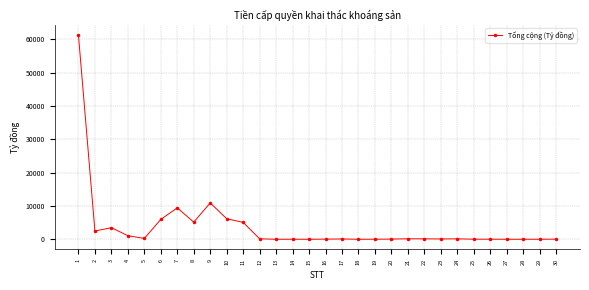

How many data points does each series have?

30